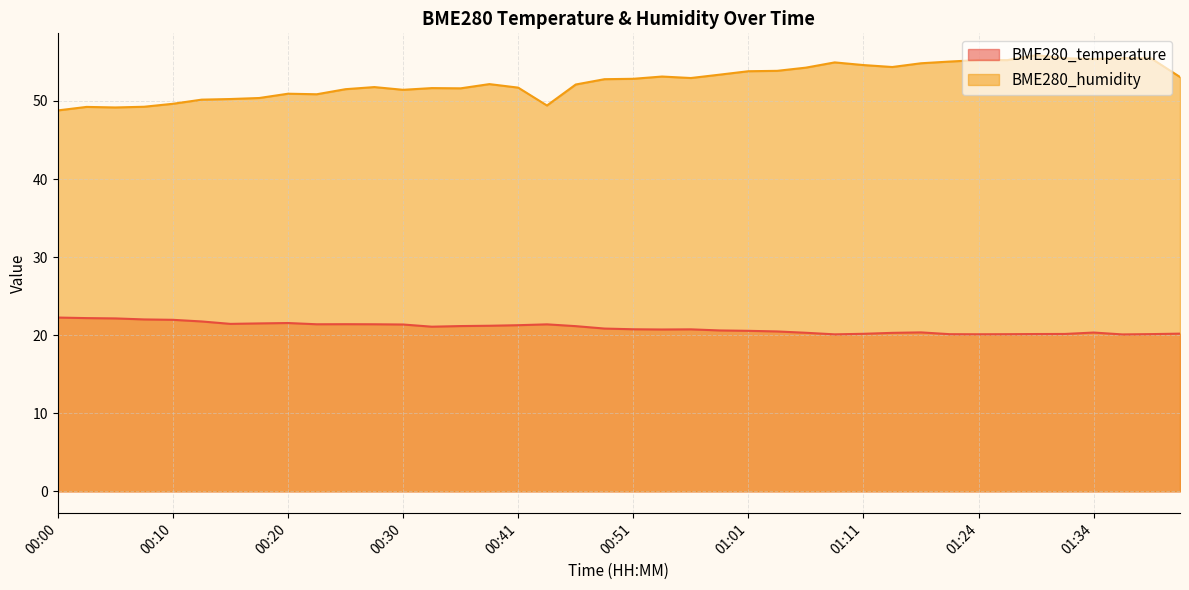

True or false: BME280_humidity and BME280_temperature cross at least once.

False